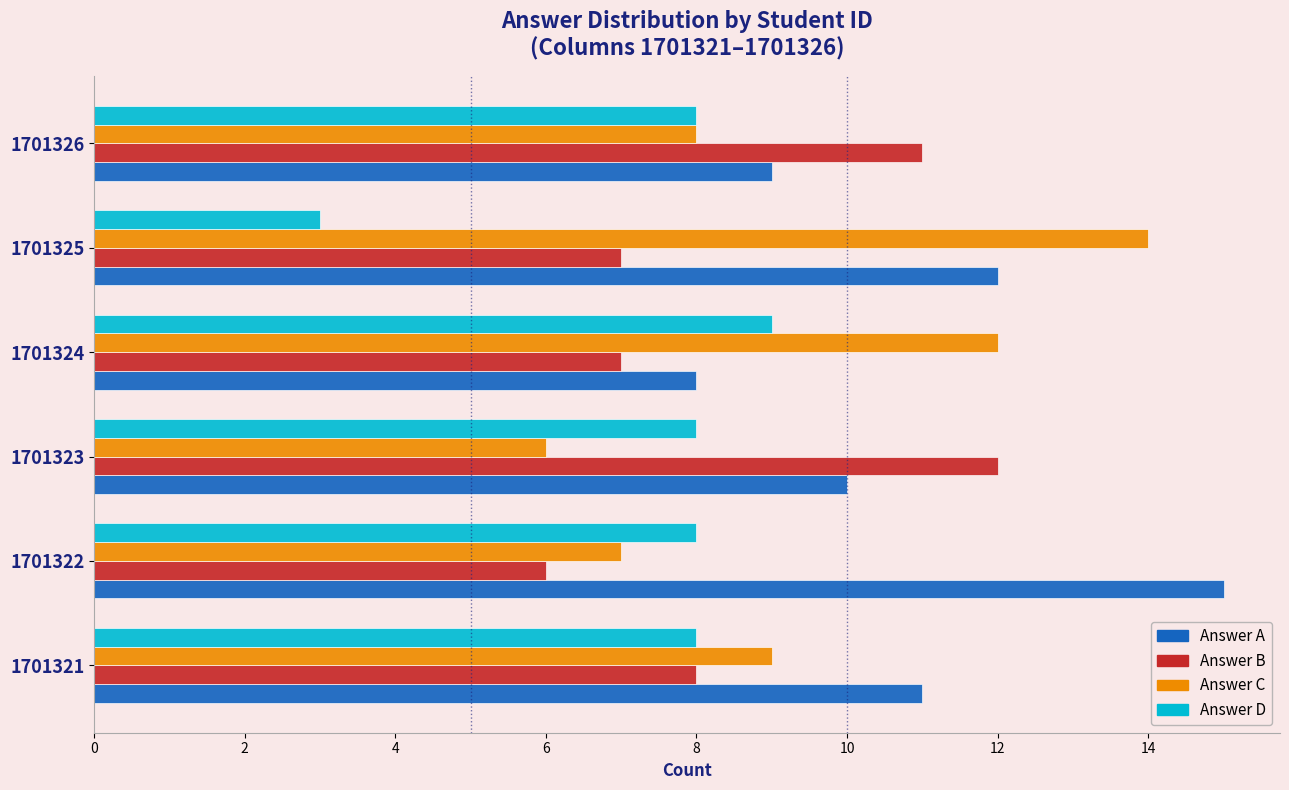

What is the spread (max minus min) of values at 1701324?

5